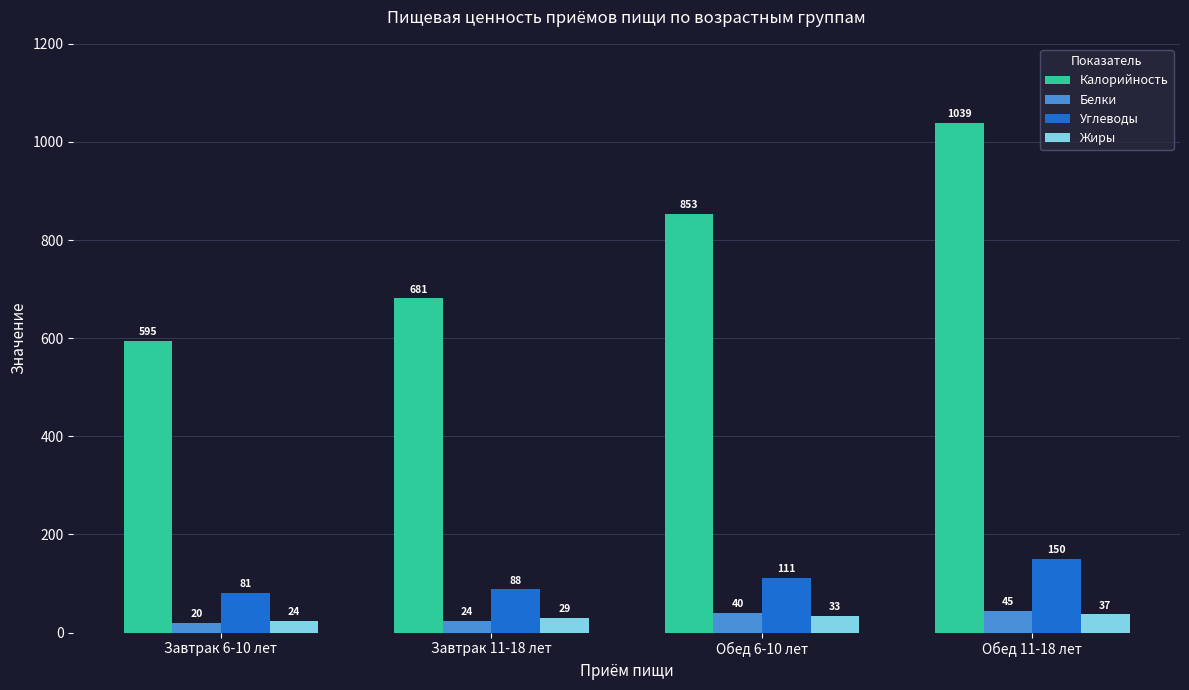

What is the average value of the Белки series?

32